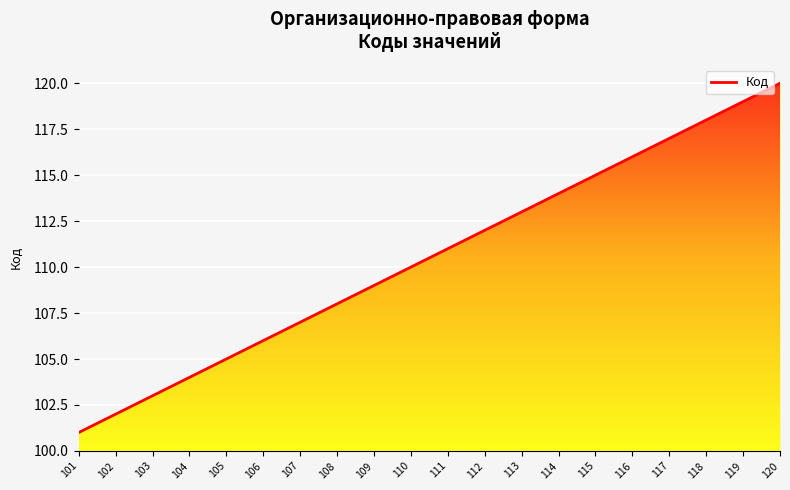

List the labels in order of value, smallest first.

101, 102, 103, 104, 105, 106, 107, 108, 109, 110, 111, 112, 113, 114, 115, 116, 117, 118, 119, 120